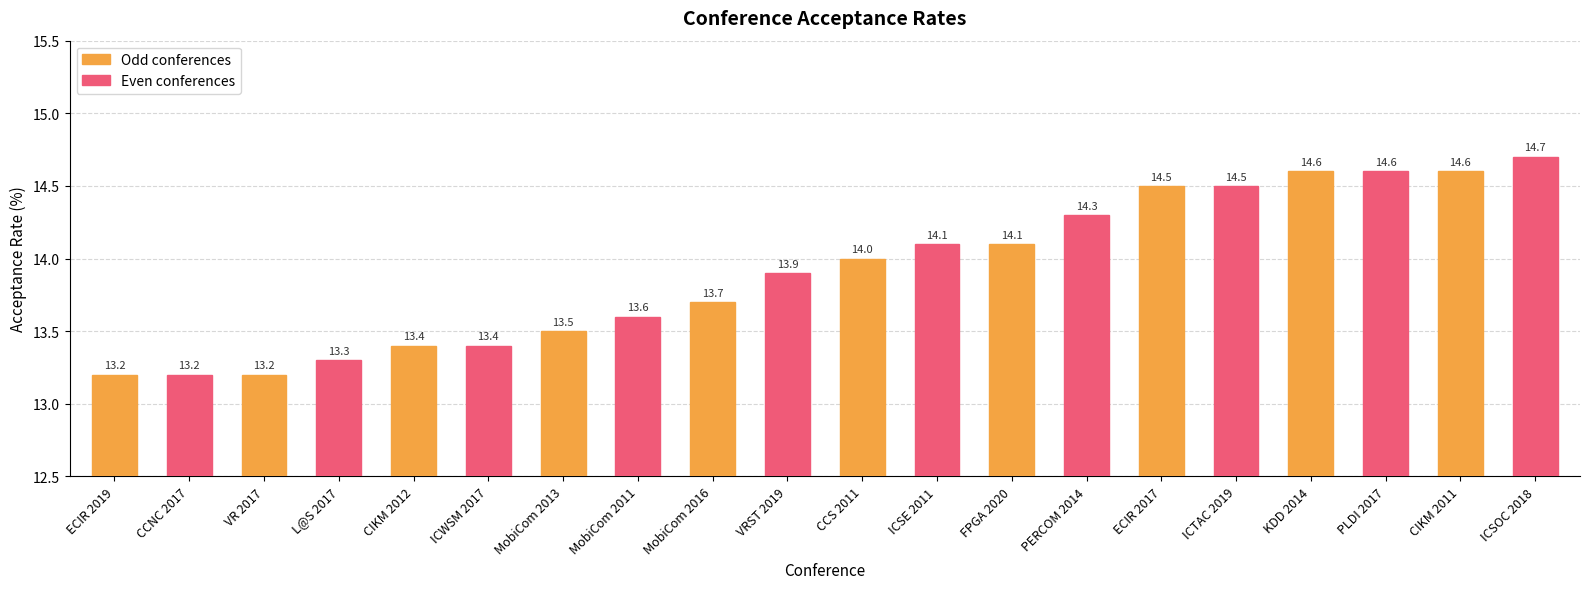

The chart shows a value of 20.6 at CIKM 2012. True or false?

False